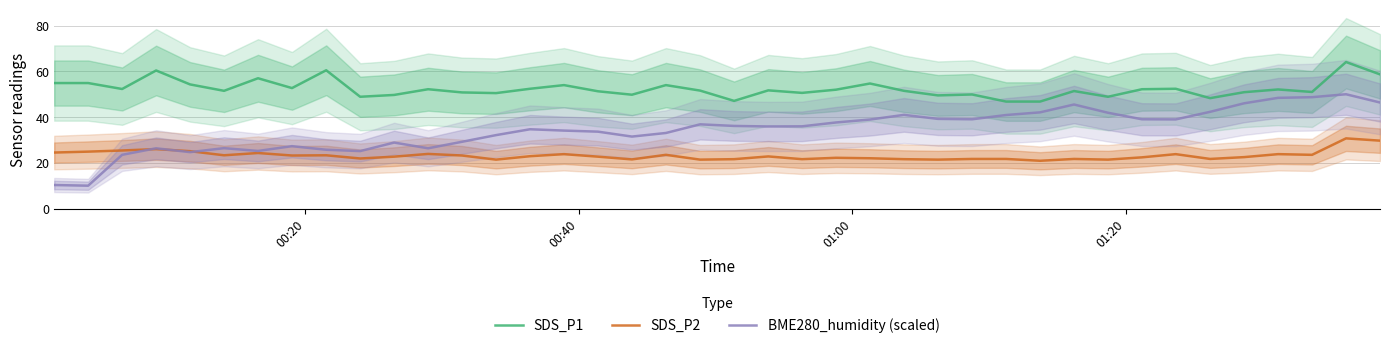

What is the minimum value for SDS_P1?

46.8